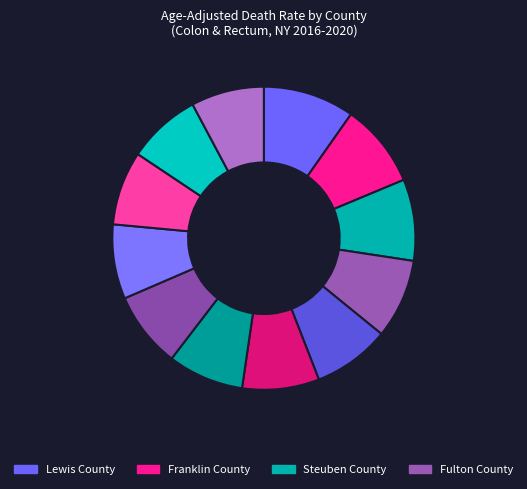

How many segments does this pie chart have?

12